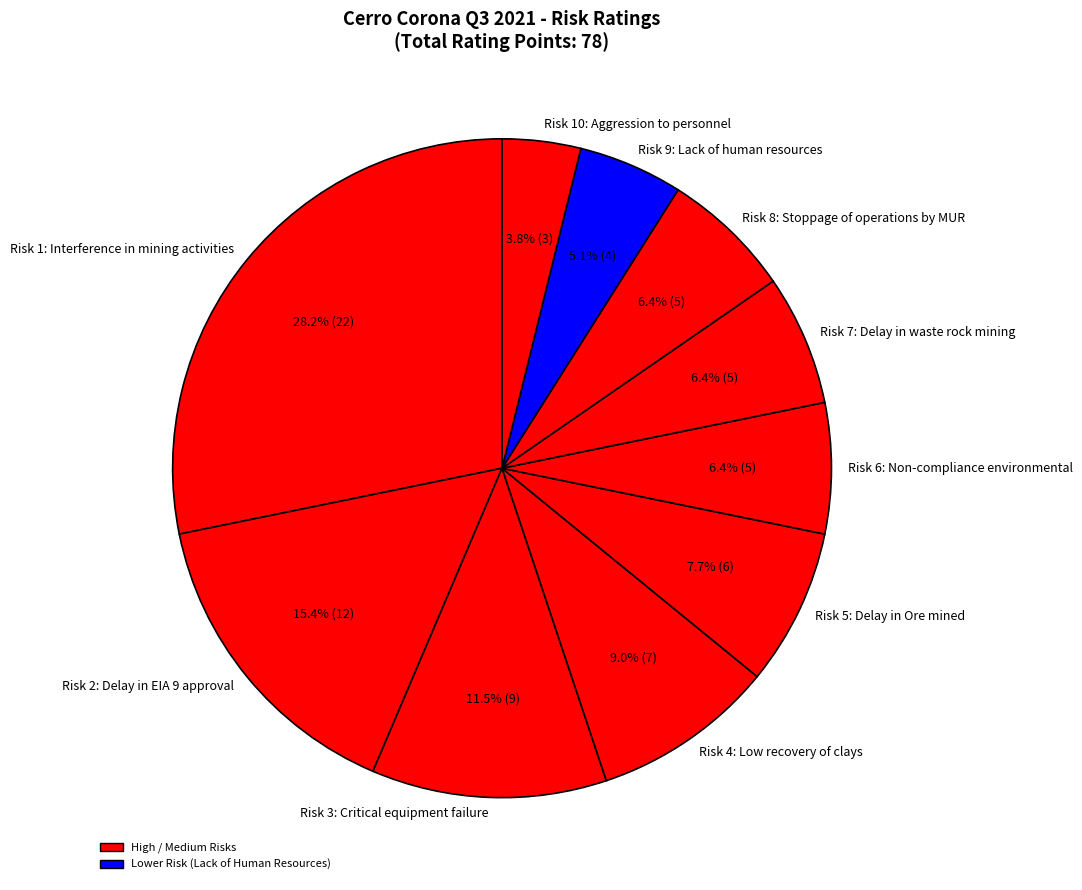

What is the ratio of the value at Risk 9: Lack of human resources to the value at Risk 4: Low recovery of clays?

0.6